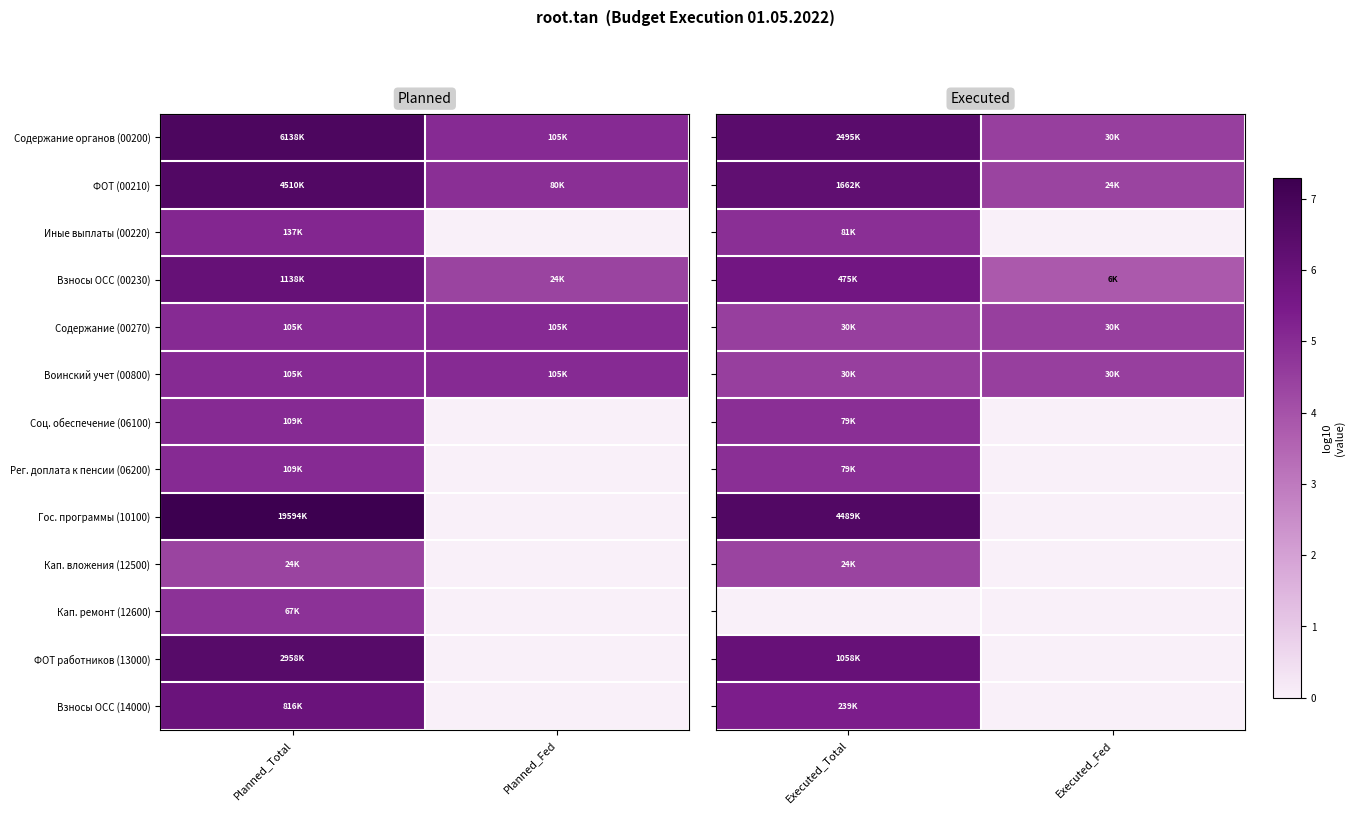

Is the value of Воинский учет (00800) at Executed_Total greater than the value of Иные выплаты (00220) at Executed_Total?

No